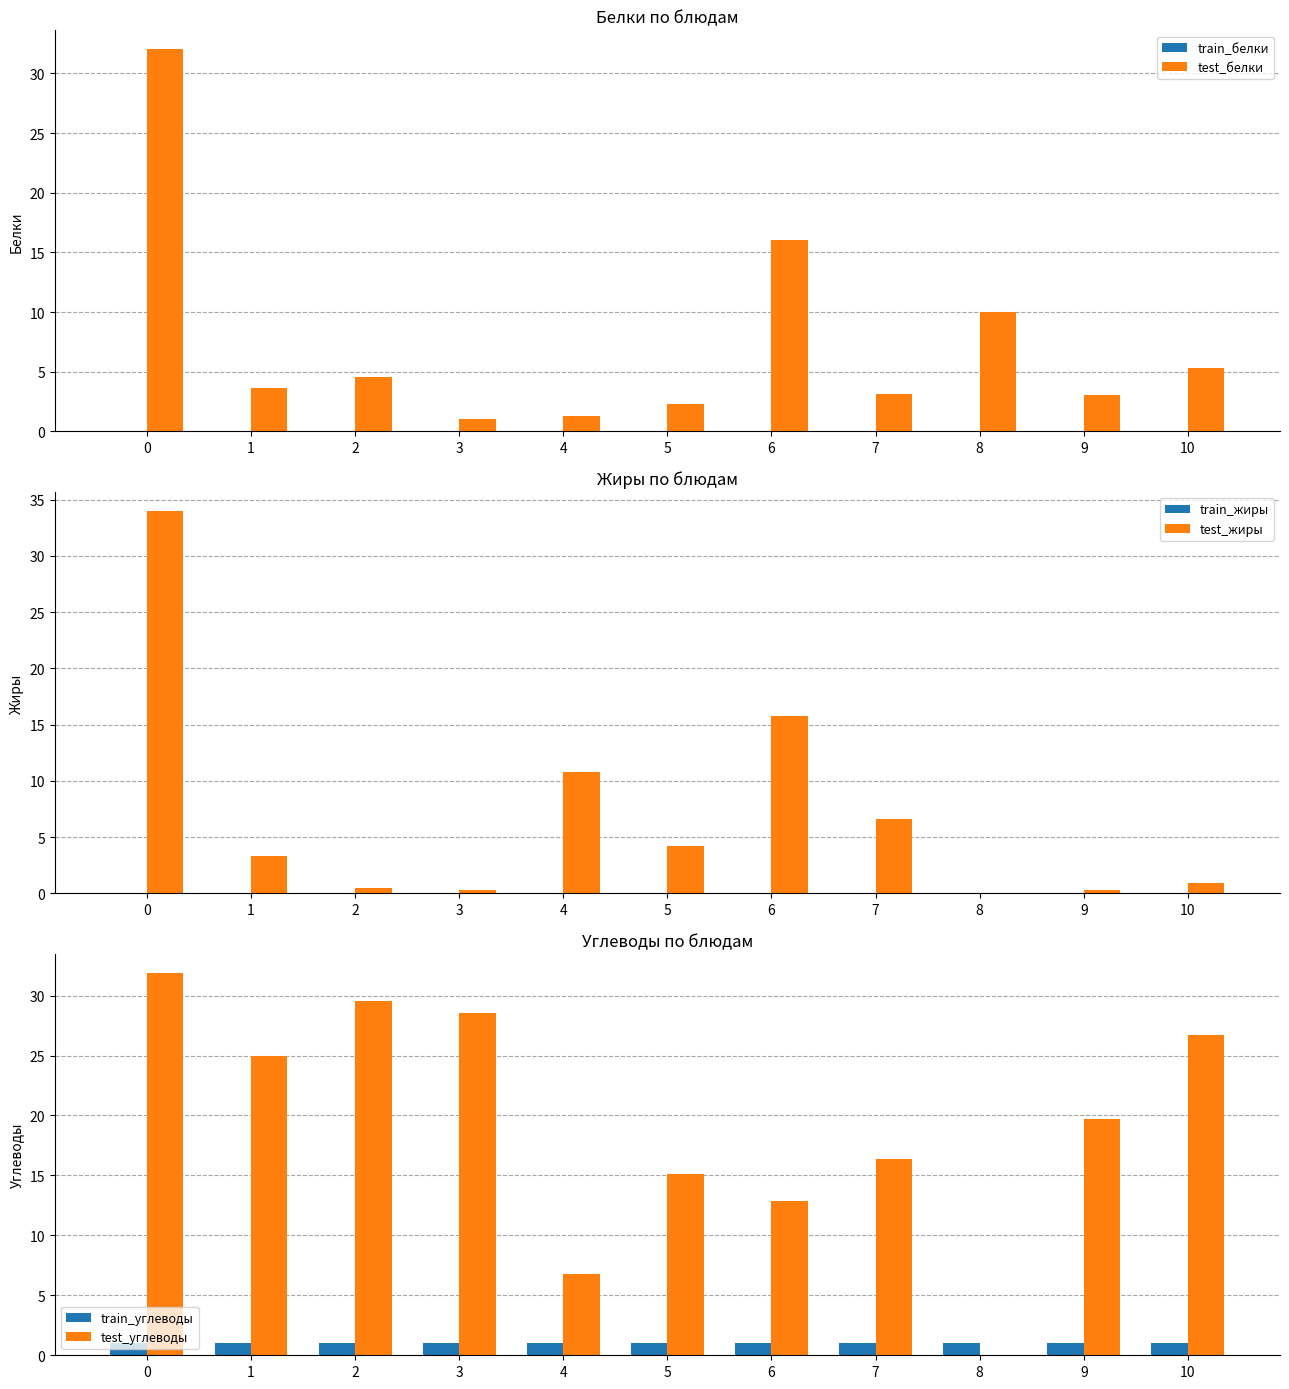

The value of test_белки at 2 is 6.4. True or false?

False